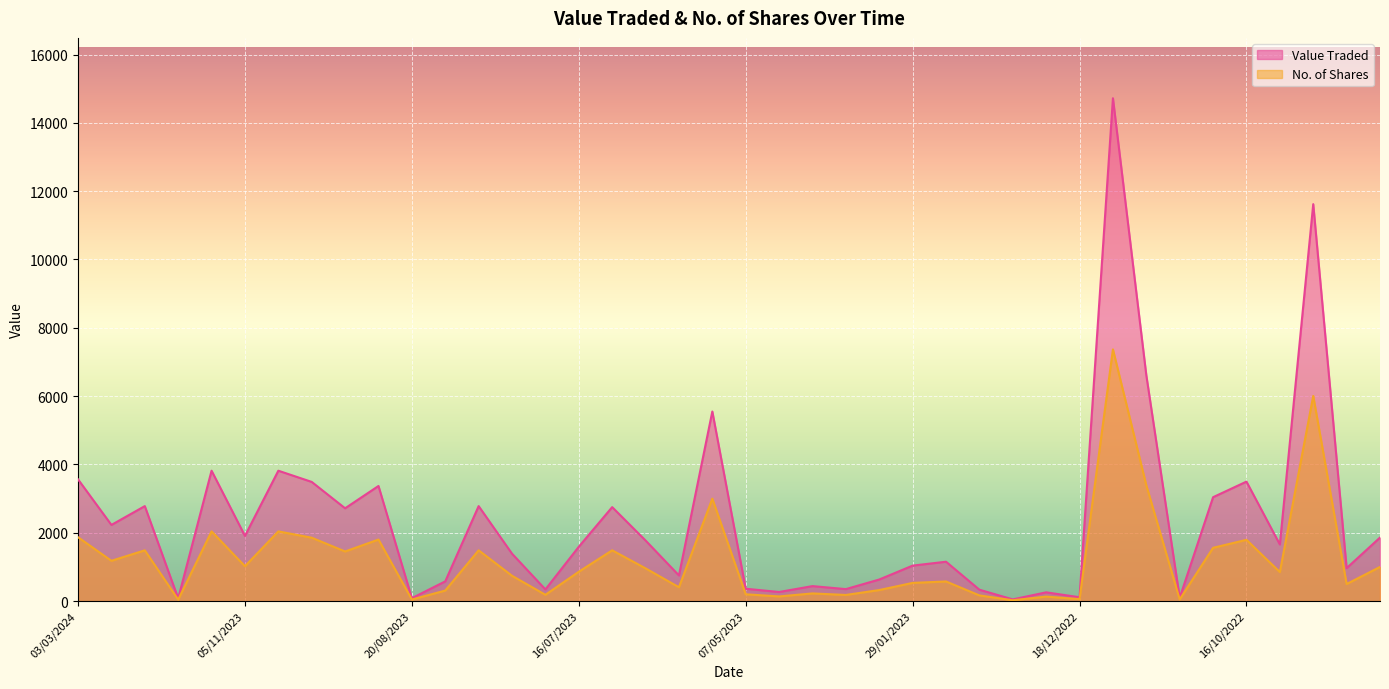

At which category does Value Traded reach its first local valley?

25/02/2024